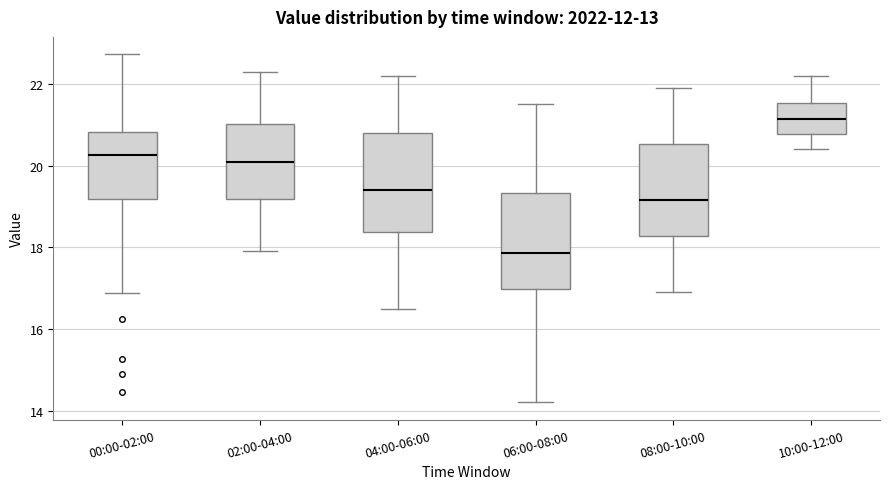

Reading left to right, transcribe this box plot: for each box, give where its median line is, the range the box spans, and where its two whiskers end, as read against the y-axis. The values are not printed on the chart, so give them approximately, as read against the axis.

00:00-02:00: median 20.2, box 19.2 to 20.8, whiskers 16.8 to 22.8
02:00-04:00: median 20.2, box 19.2 to 21.0, whiskers 18.0 to 22.4
04:00-06:00: median 19.4, box 18.4 to 20.8, whiskers 16.6 to 22.2
06:00-08:00: median 17.8, box 17.0 to 19.4, whiskers 14.2 to 21.6
08:00-10:00: median 19.2, box 18.2 to 20.6, whiskers 17.0 to 22.0
10:00-12:00: median 21.2, box 20.8 to 21.6, whiskers 20.4 to 22.2